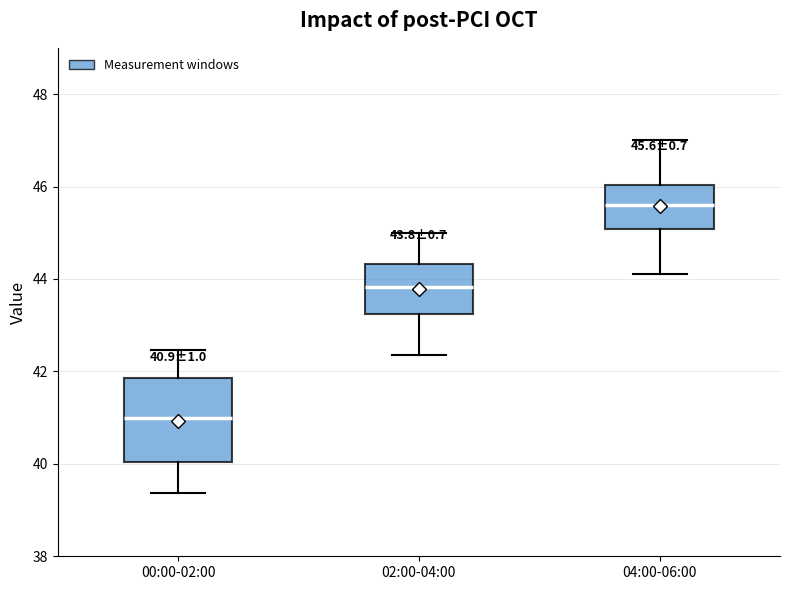

Which box's median line is the highest?

04:00-06:00